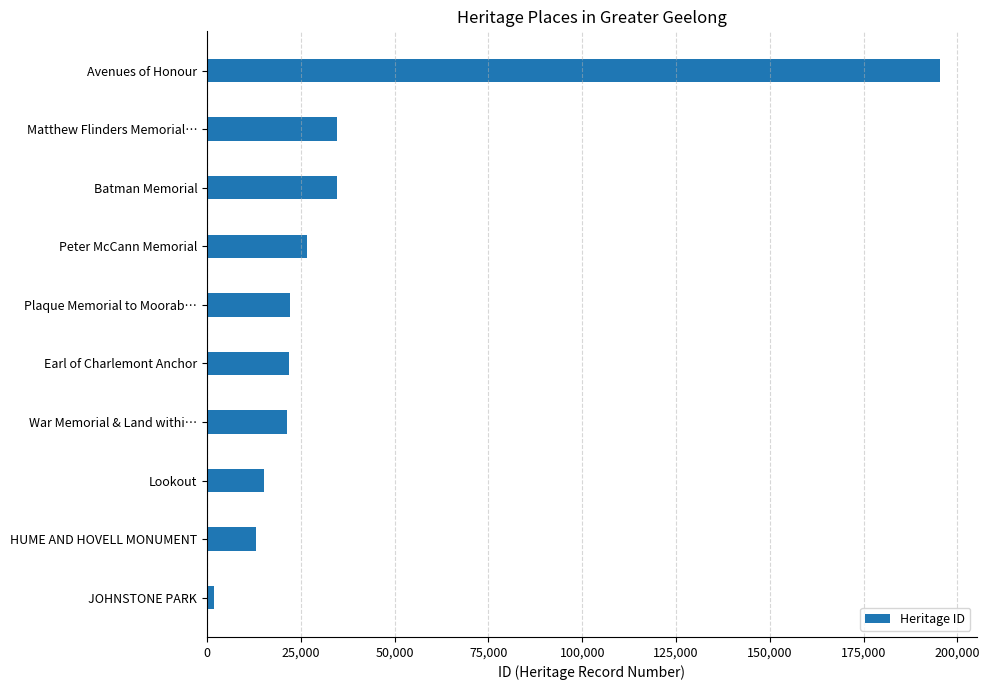

What is the change in value from Plaque Memorial to Moorab… to Batman Memorial?

+12717